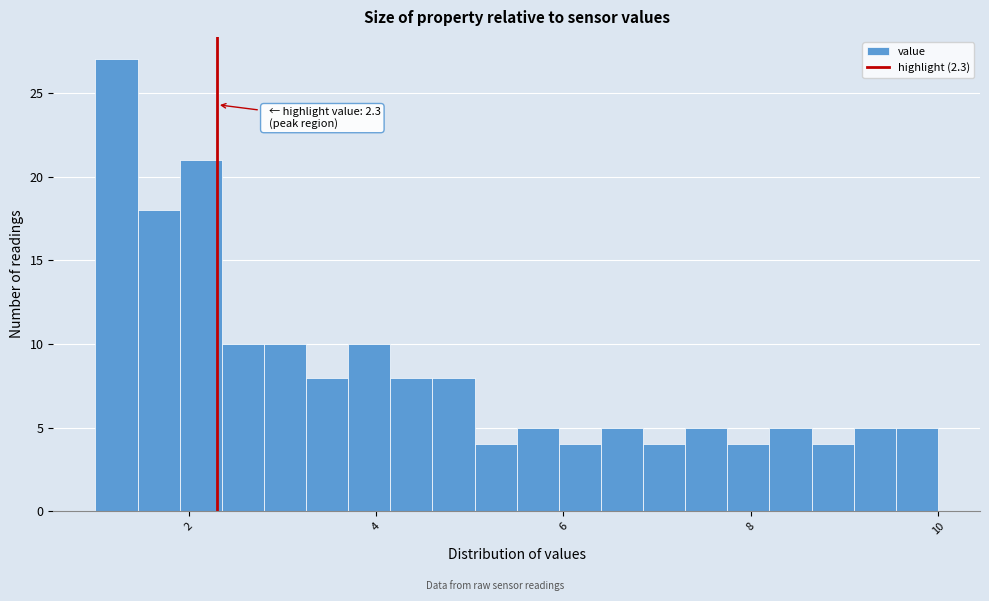

Read against the x-axis, roughly where is the centre of the tallest bar?

1.2